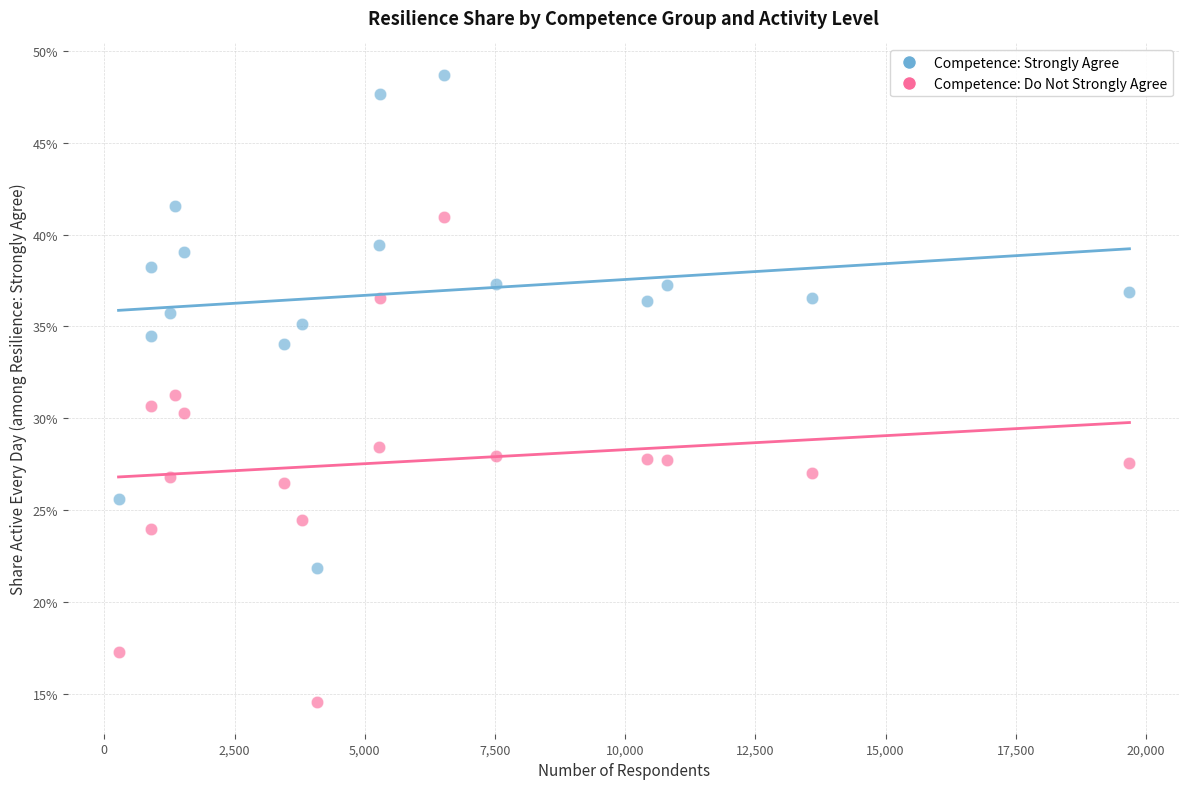

Which series contains the lowest Y value?

Competence: Do Not Strongly Agree